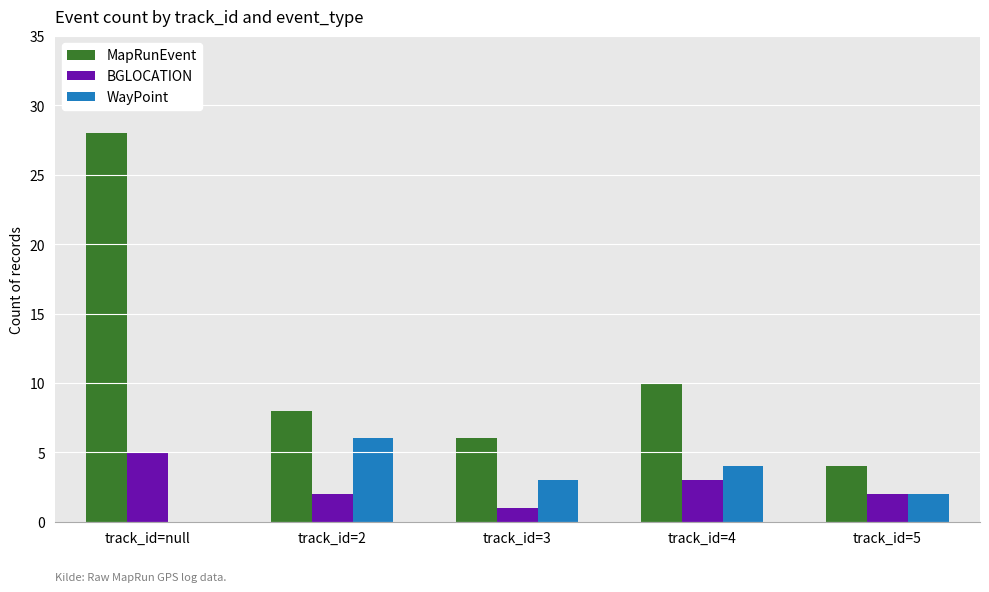

The value of WayPoint at track_id=3 is 3. True or false?

True